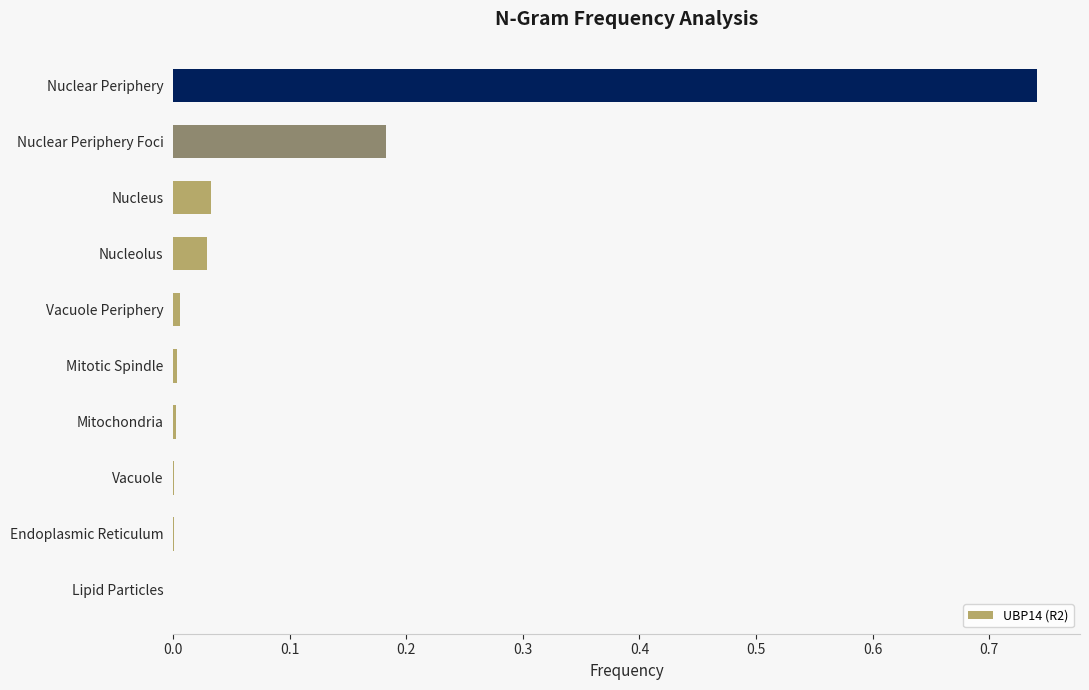

The chart shows a value of 0.0 at Mitotic Spindle. True or false?

True